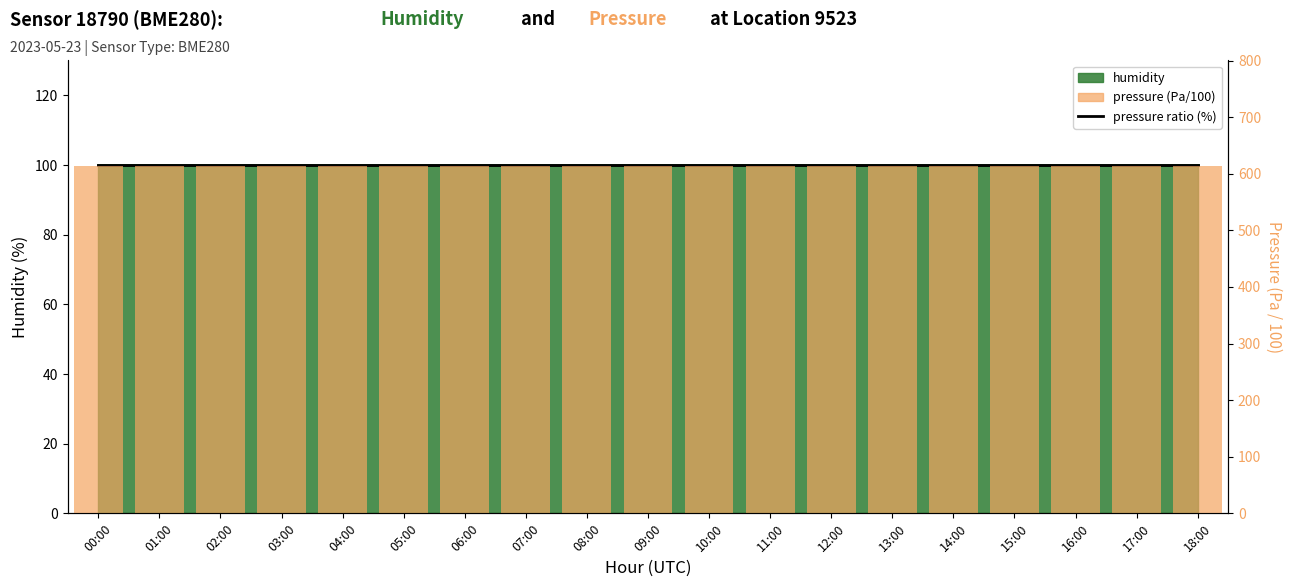

Is the value of humidity line at 14:00 greater than the value of pressure (Pa/100) at 17:00?

No